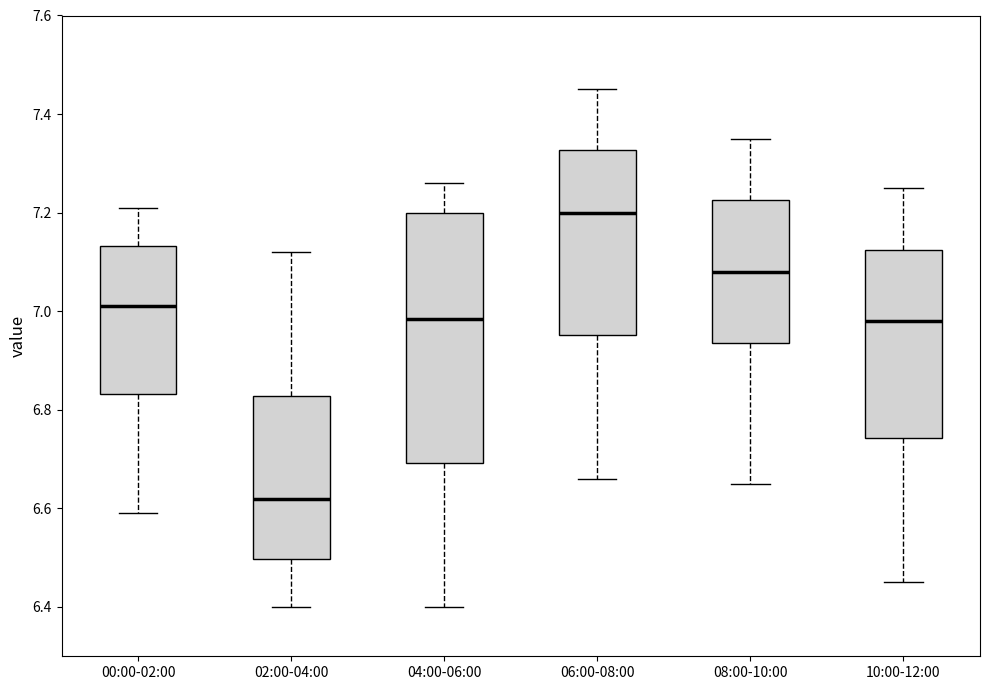

Which box's median line is the lowest?

02:00-04:00